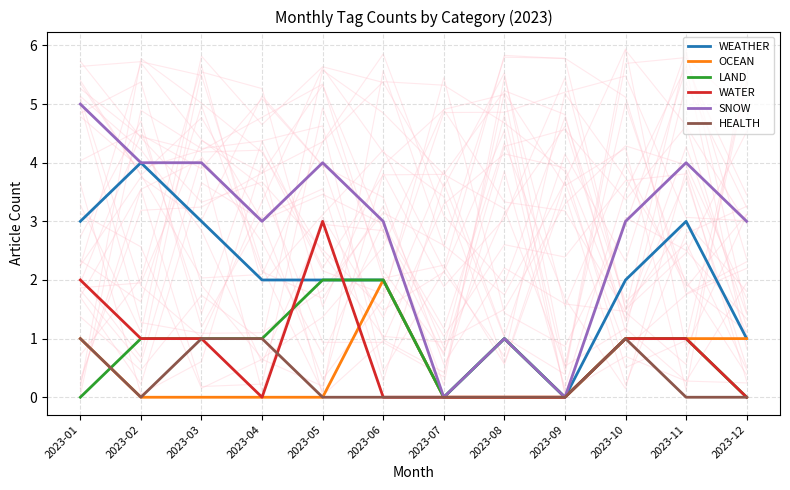

At how many categories does at least one series exceed 2?

9